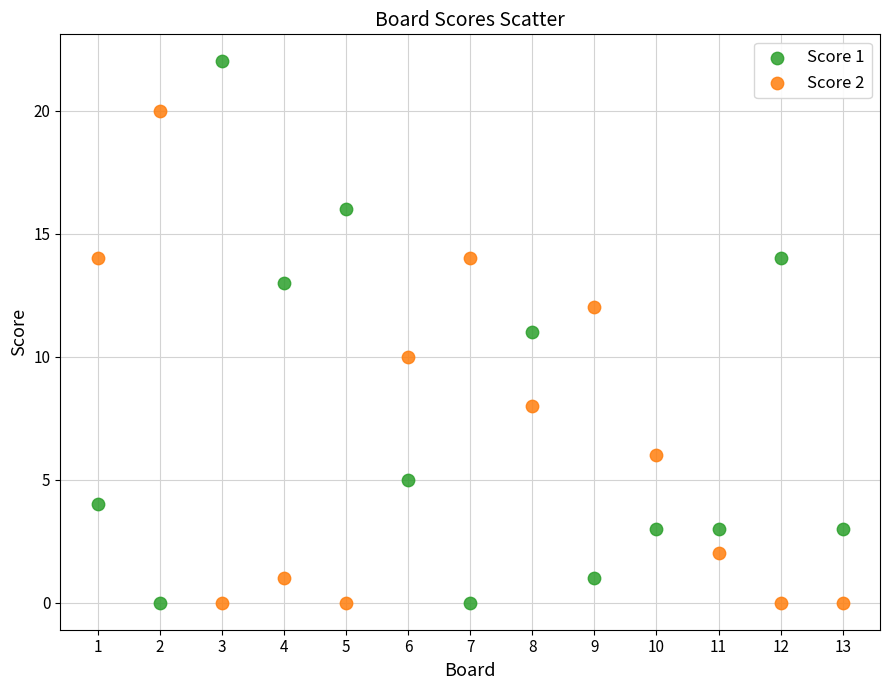

Which series contains the highest Y value?

Score 1